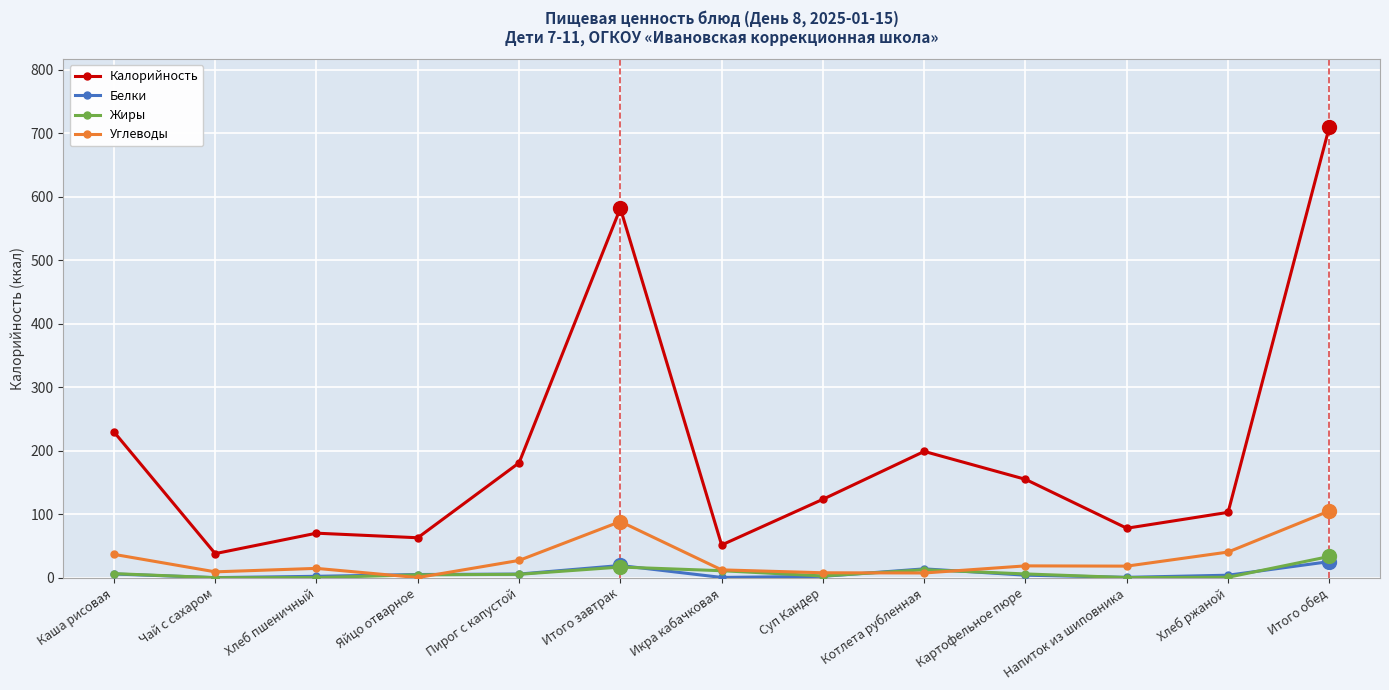

Which series ends up on top after the final intersection of Жиры and Белки?

Жиры